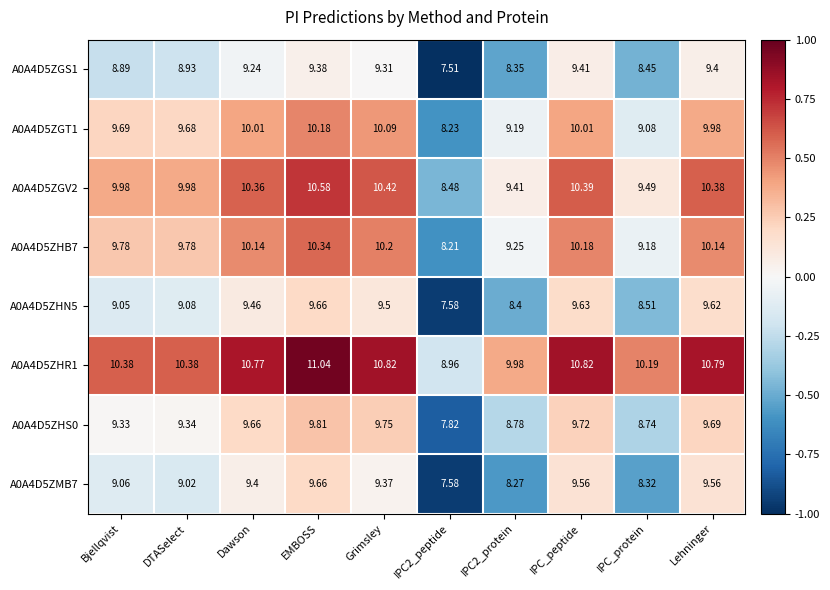

Which category has the highest value across all series?

EMBOSS